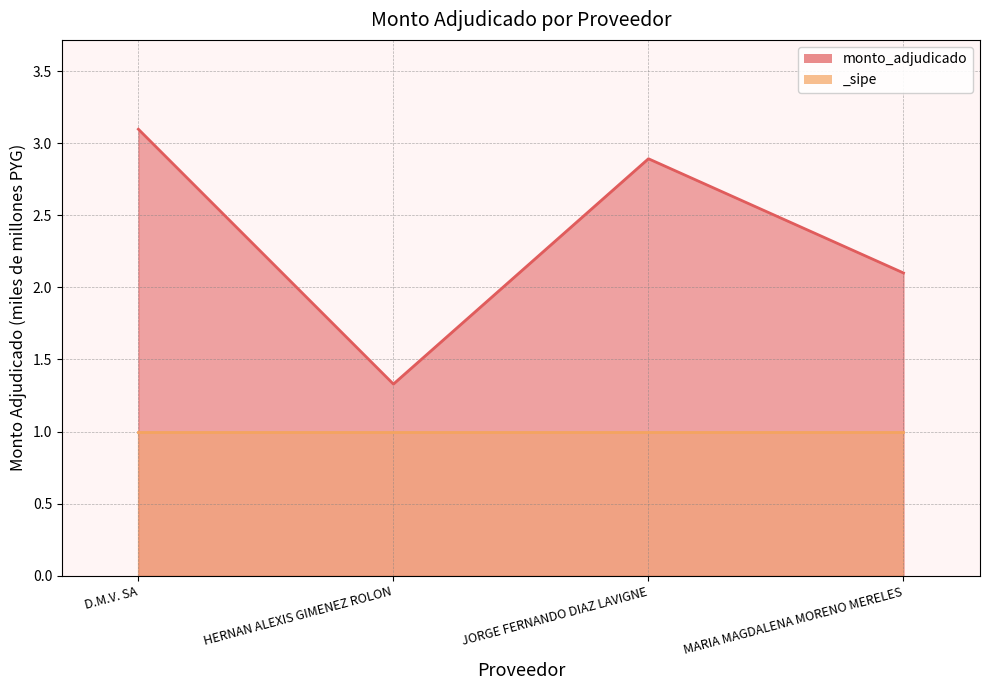

Count the number of categories in the chart.

4